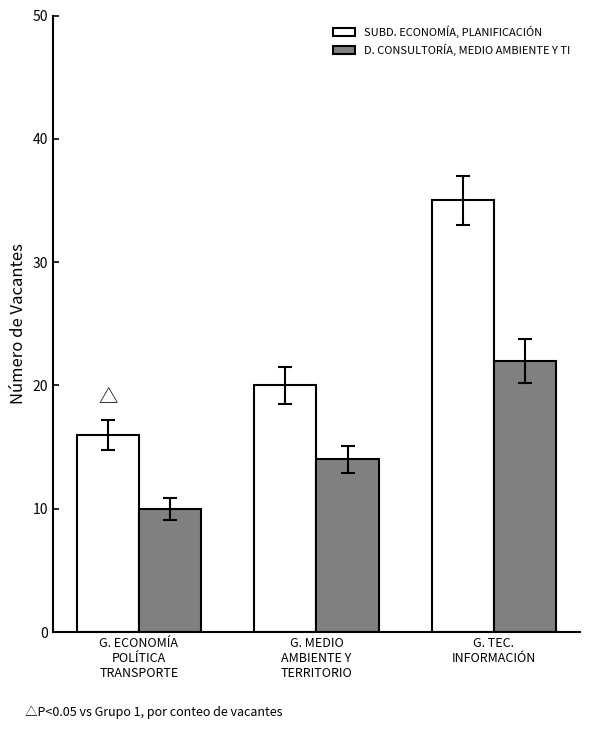

What is the minimum value for SUBD. ECONOMÍA, PLANIFICACIÓN?

16